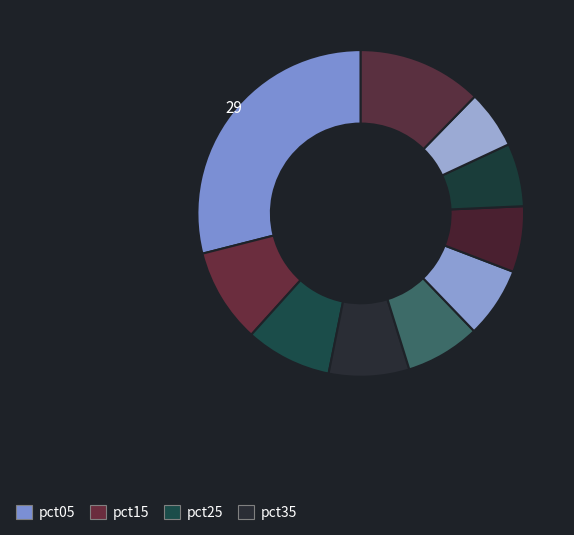

How many segments does this pie chart have?

10